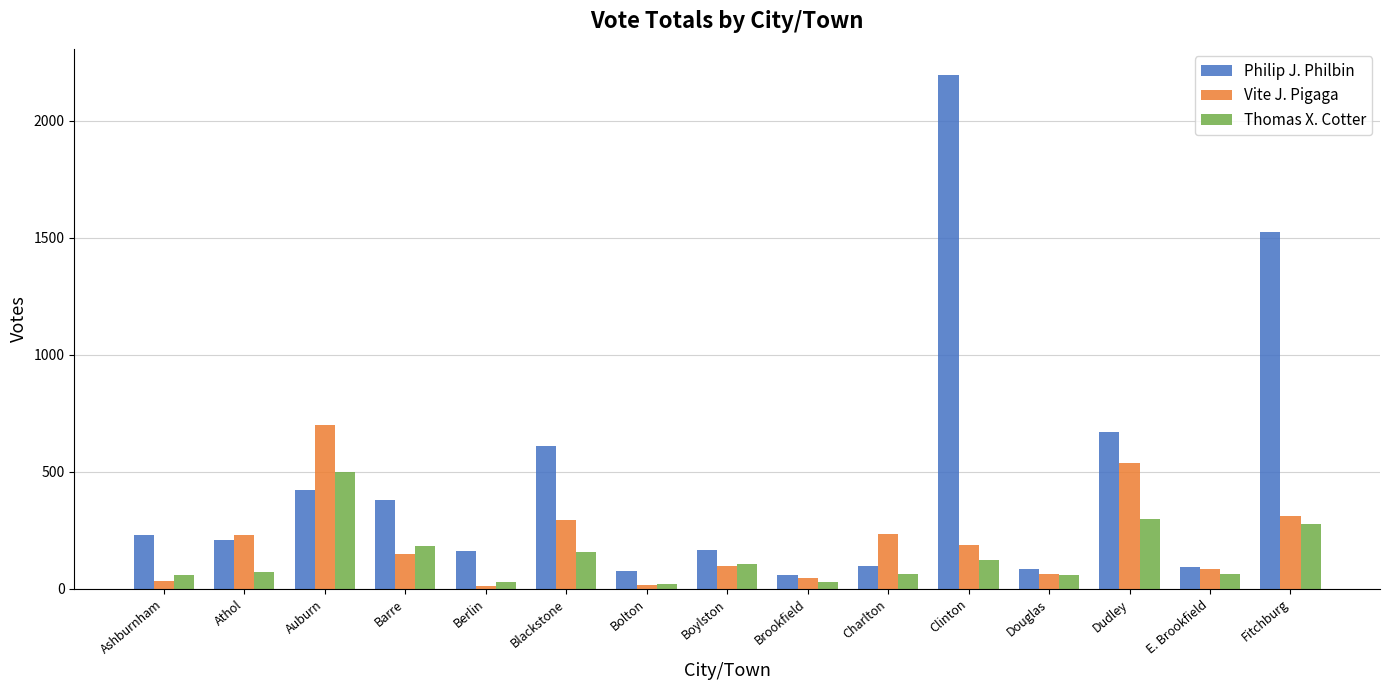

What is the highest value of the Thomas X. Cotter series?

500